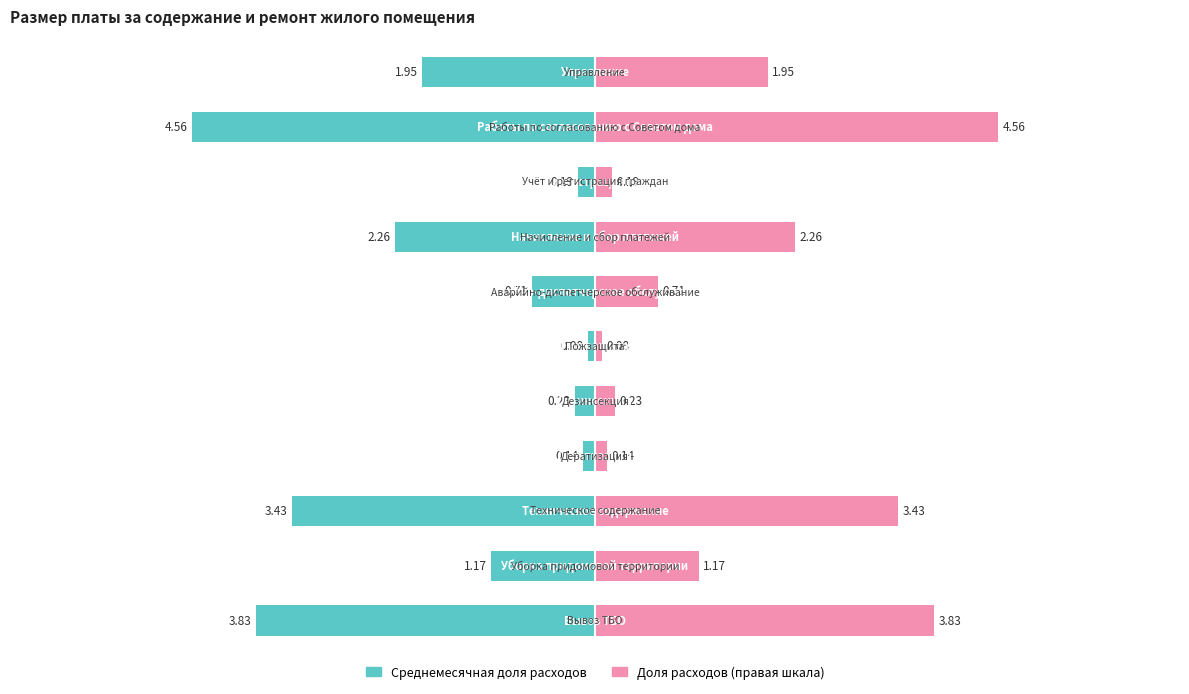

Which series changed the most between −4 and 4?

Среднемесячная доля расходов